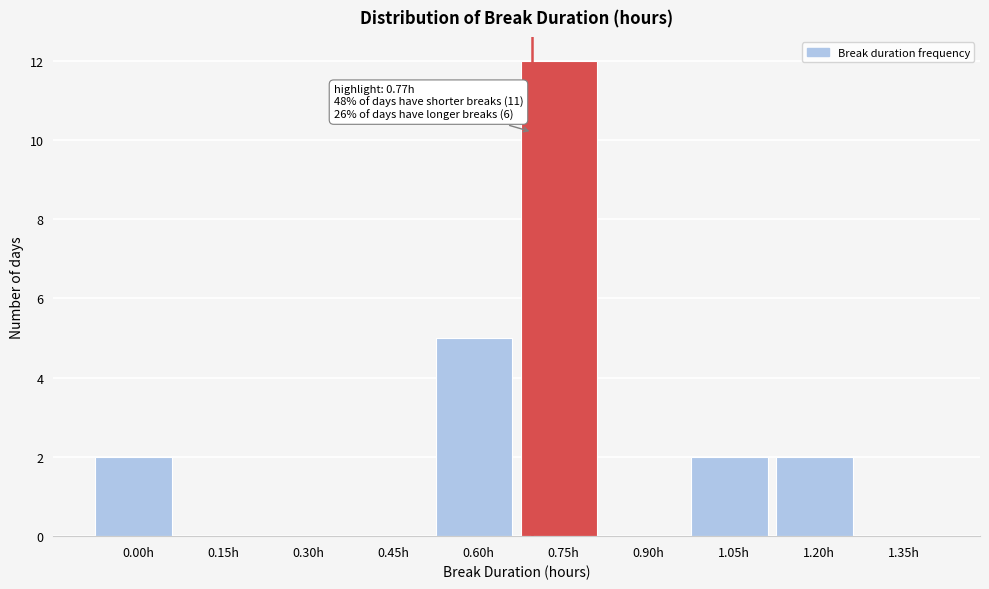

Reading left to right, transcribe all the data shown in this chart.

0.00h=2	0.15h=0	0.30h=0	0.45h=0	0.60h=5	0.75h=12	0.90h=0	1.05h=2	1.20h=2	1.35h=0